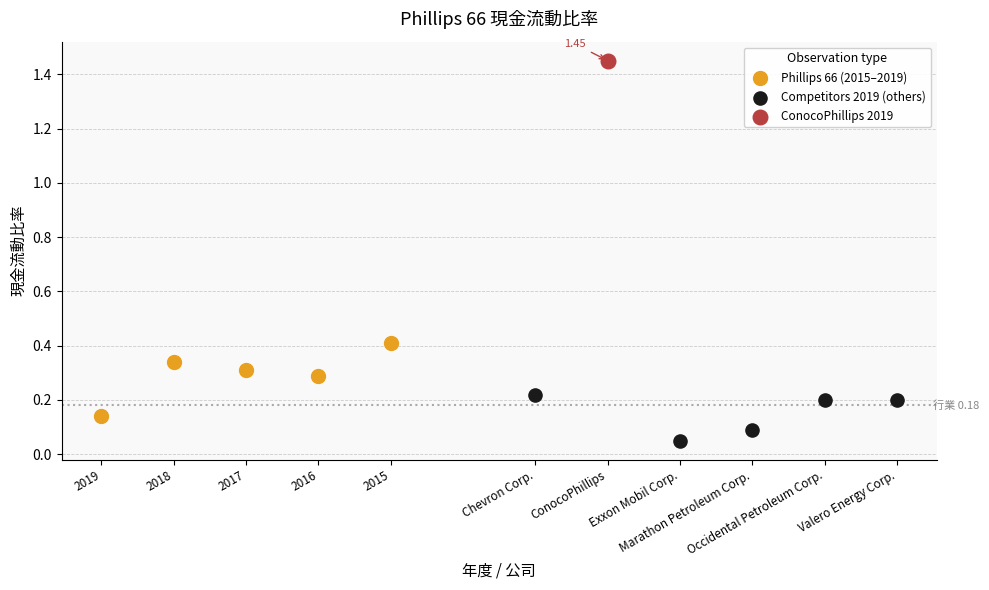

Which series reaches the maximum Y coordinate?

ConocoPhillips 2019